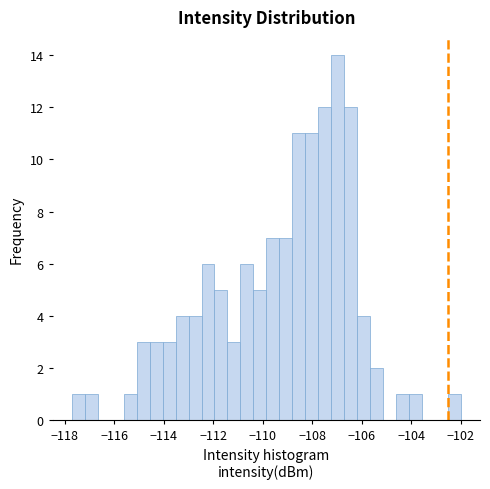

Read against the x-axis, roughly where is the centre of the tallest bar?

-107.0